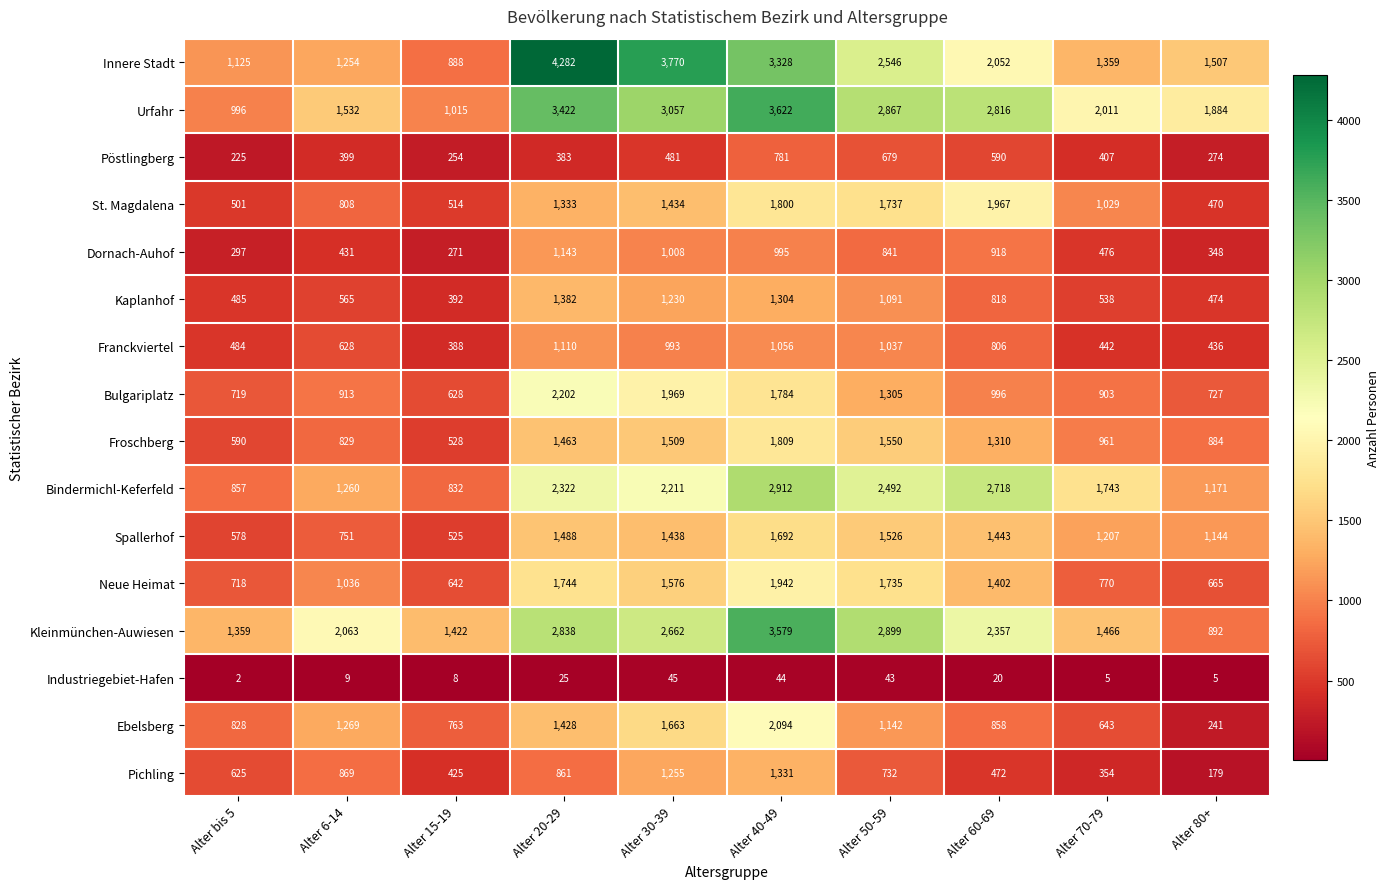

The Industriegebiet-Hafen series shows 2 at Alter bis 5. True or false?

True